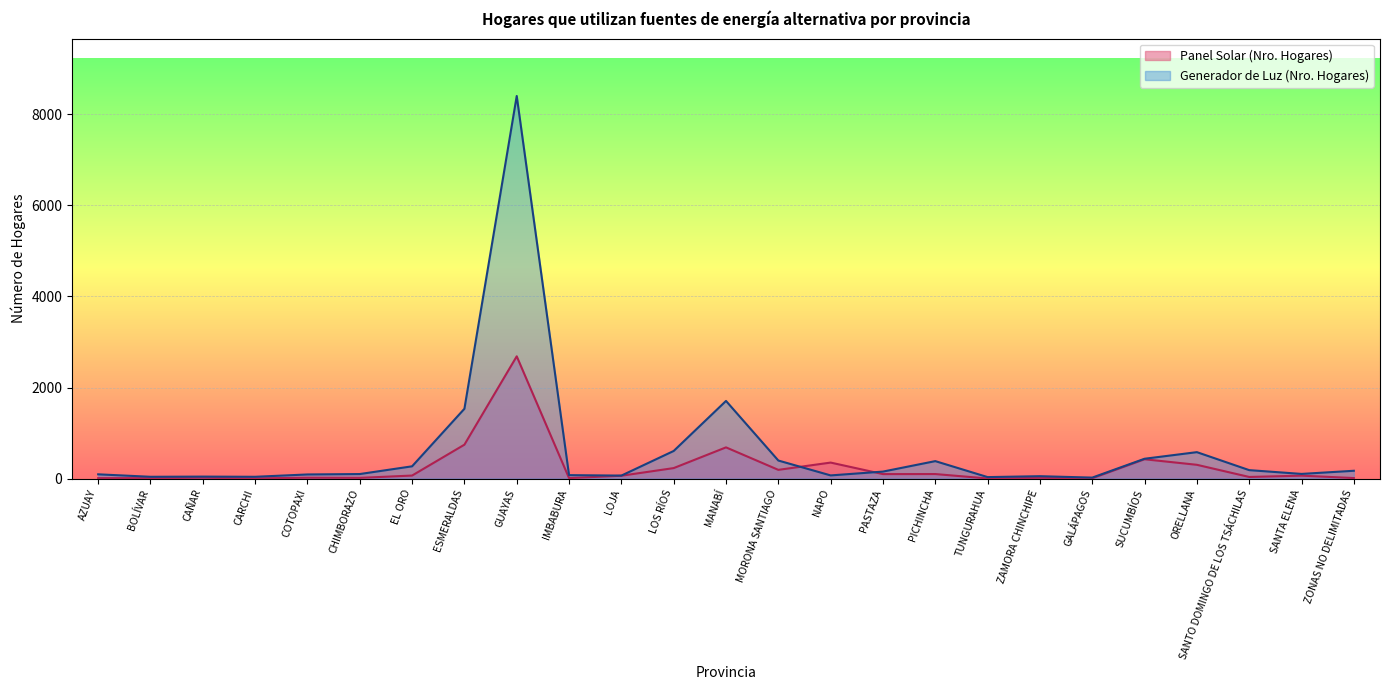

True or false: Generador de Luz (Nro. Hogares) has a value of 39 at BOLÍVAR.

True